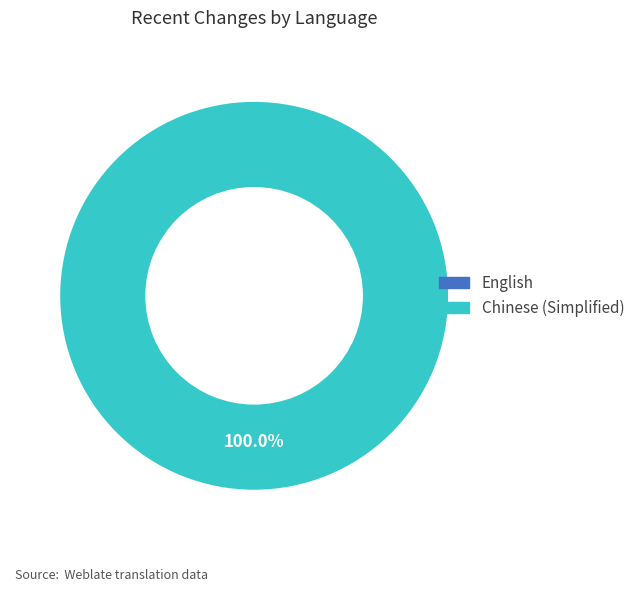

Is Chinese (Simplified) the majority of the pie?

Yes